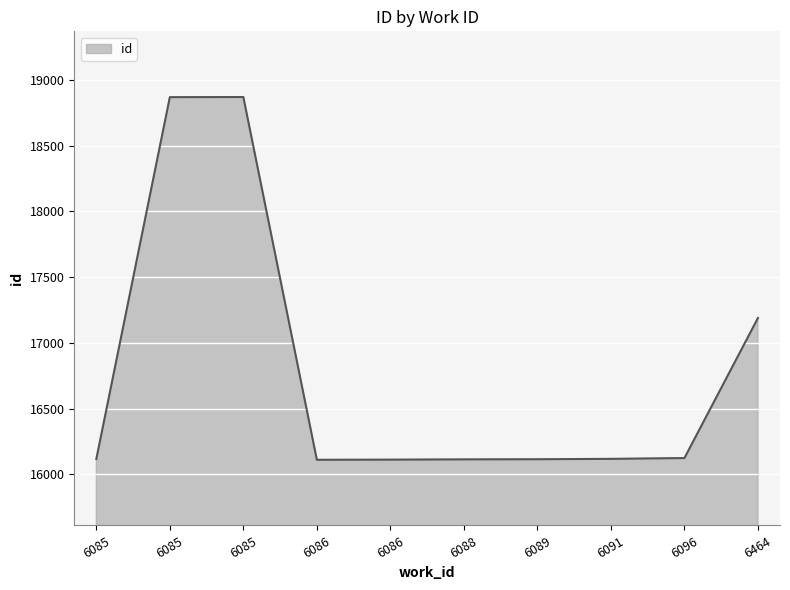

How many lines are shown in the chart?

1